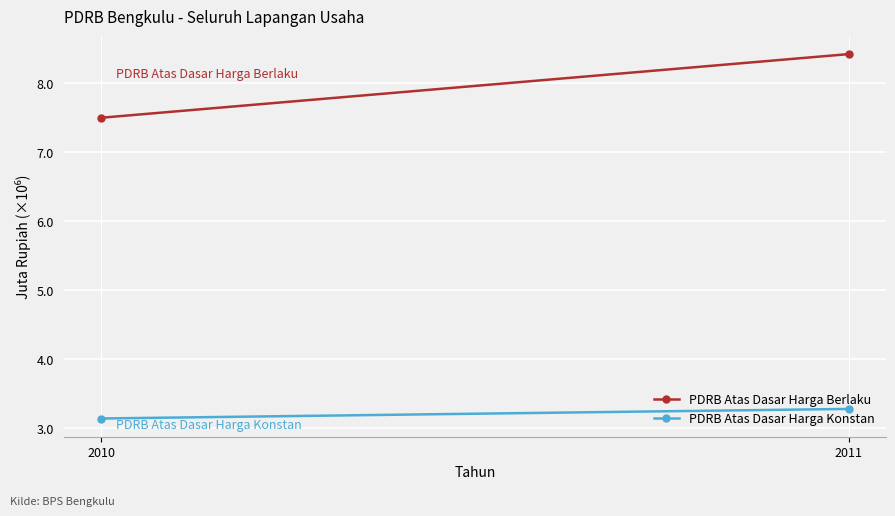

Which series changed the most between 2010 and 2011?

PDRB Atas Dasar Harga Berlaku